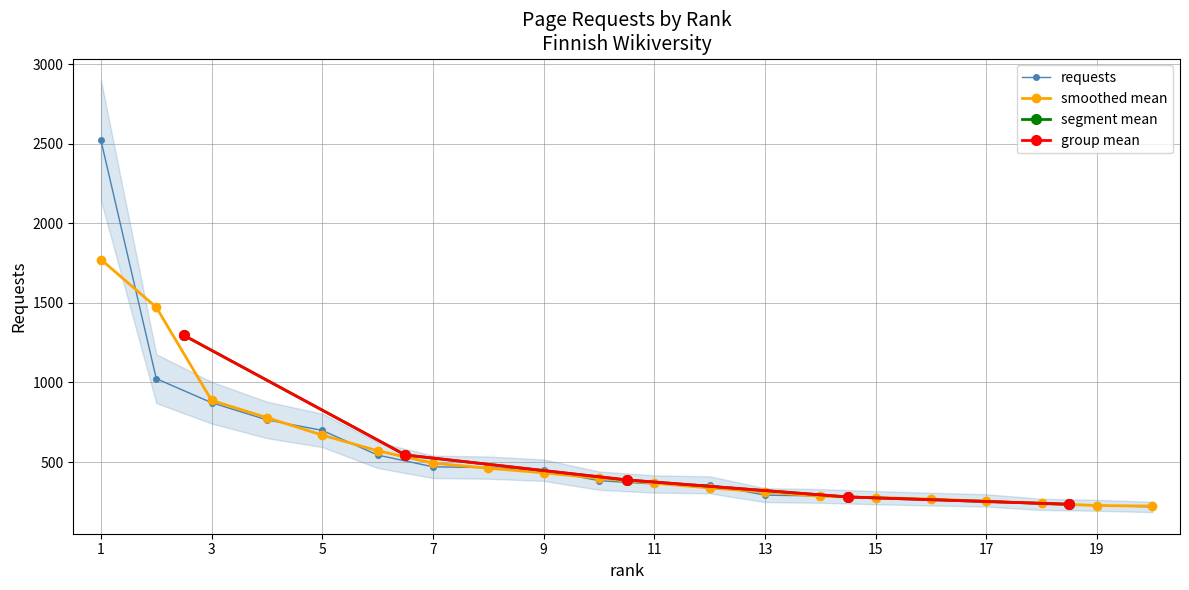

At which label is the value closest to 1370?

2